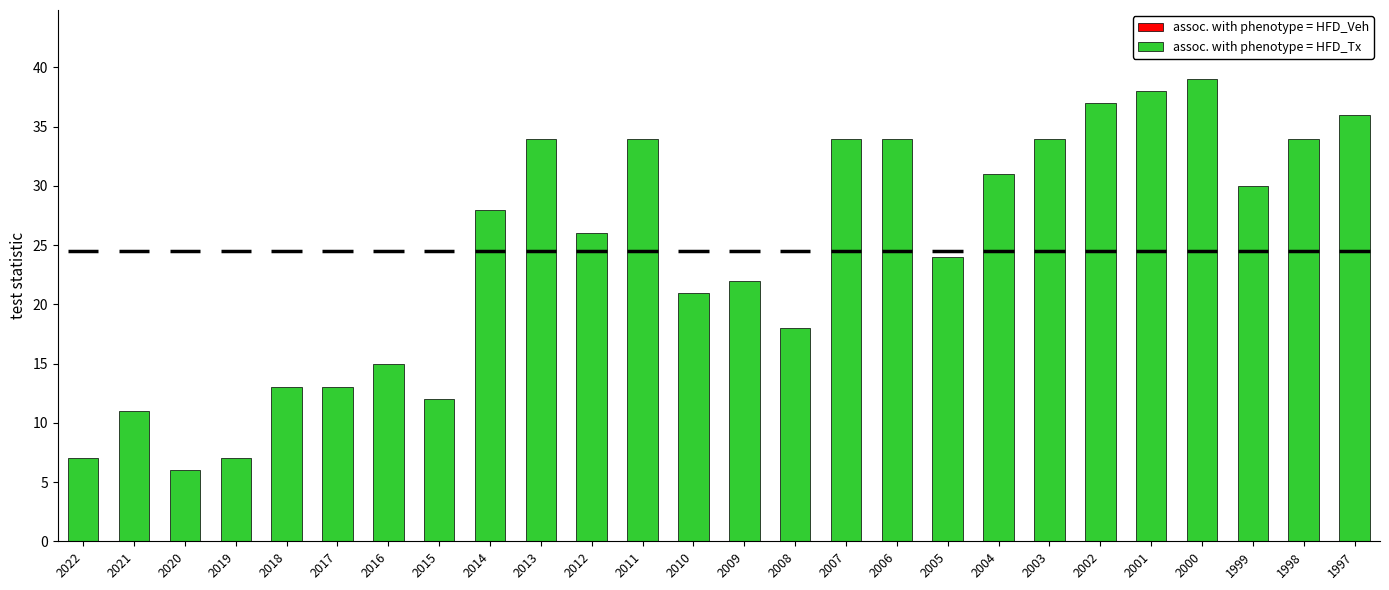

Approximately how many times larger is the value at 2022 compared to 2008?

0.4